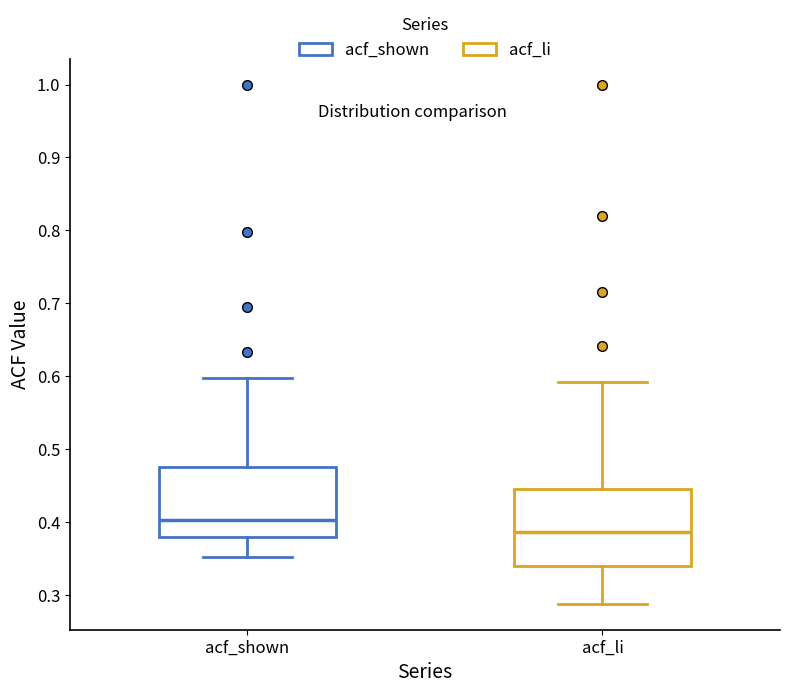

Where does the lower whisker of the box for acf_li end on the y-axis? The values are not printed on the chart, so give them approximately, as read against the axis.

0.29